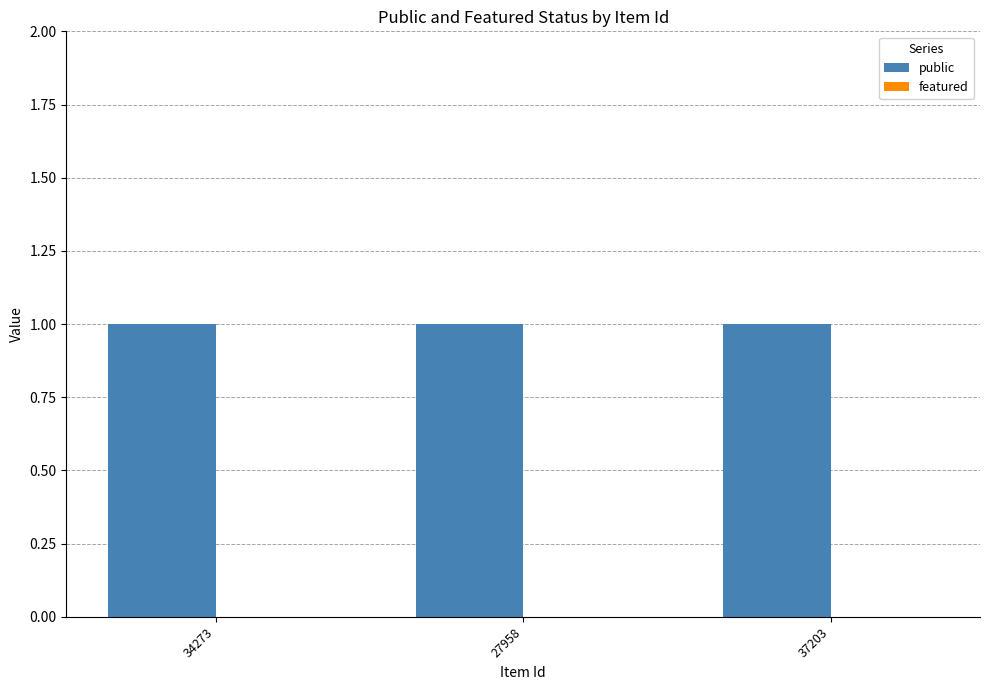

Between 27958 and 37203, which series saw the biggest shift?

public